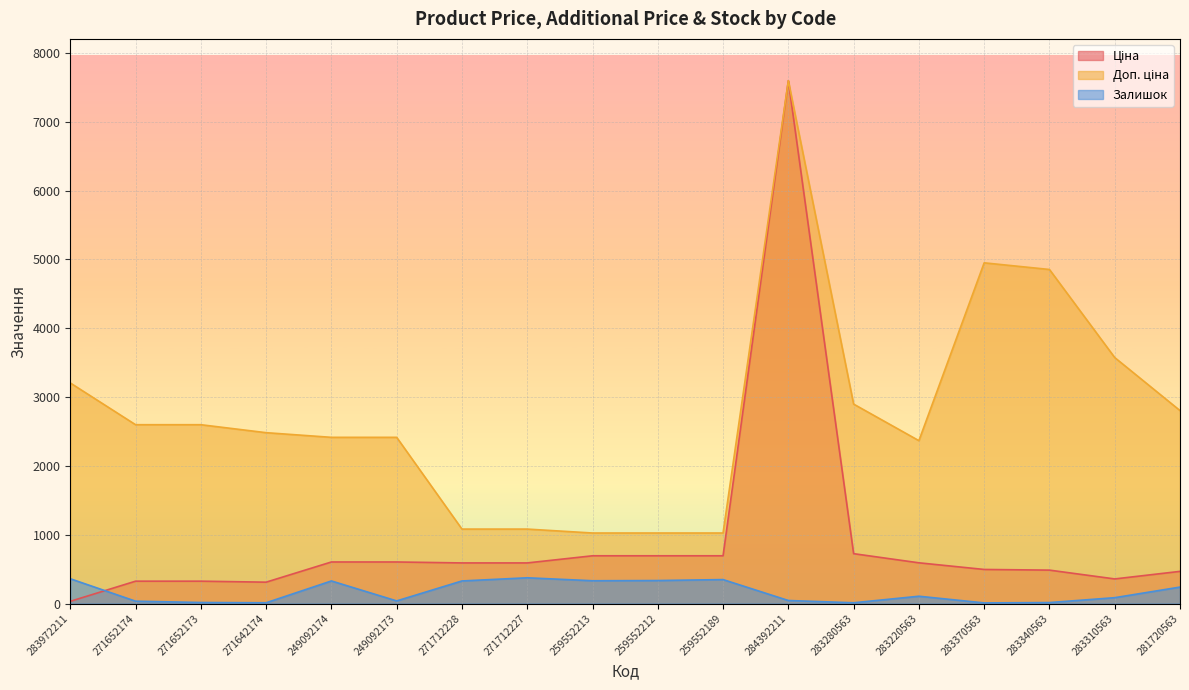

Which series has the largest total across all categories?

Доп. ціна